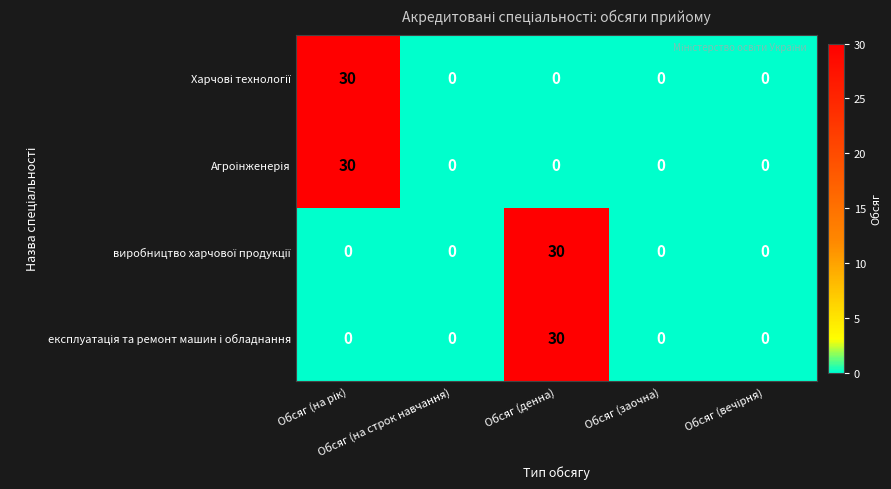

Count the number of categories in the chart.

5